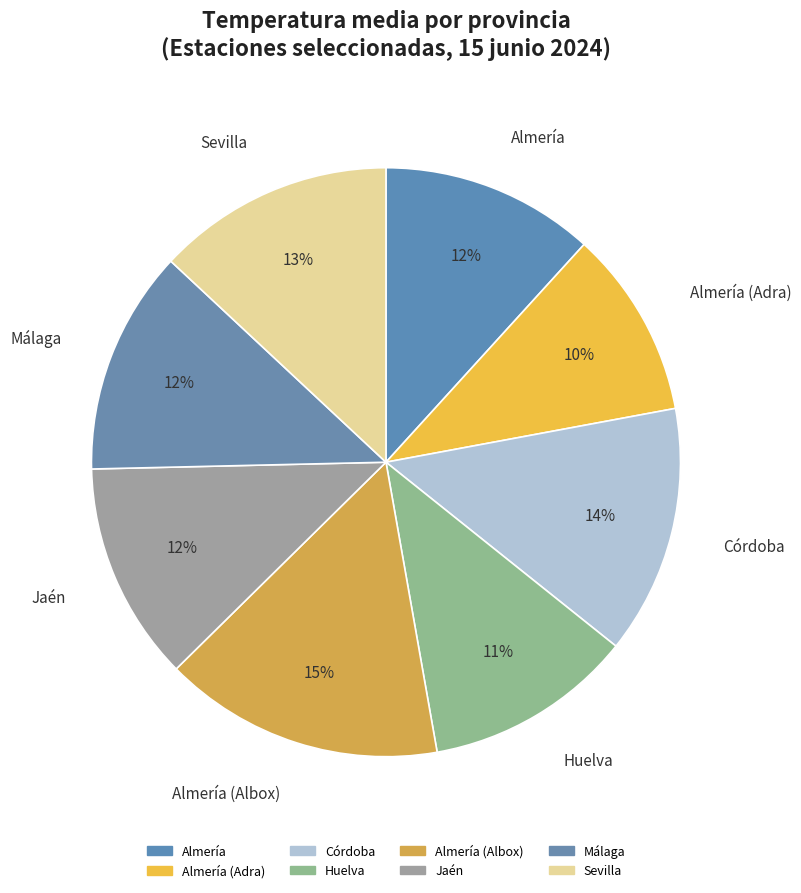

Is the sum of Jaén and Huelva greater than half?

No